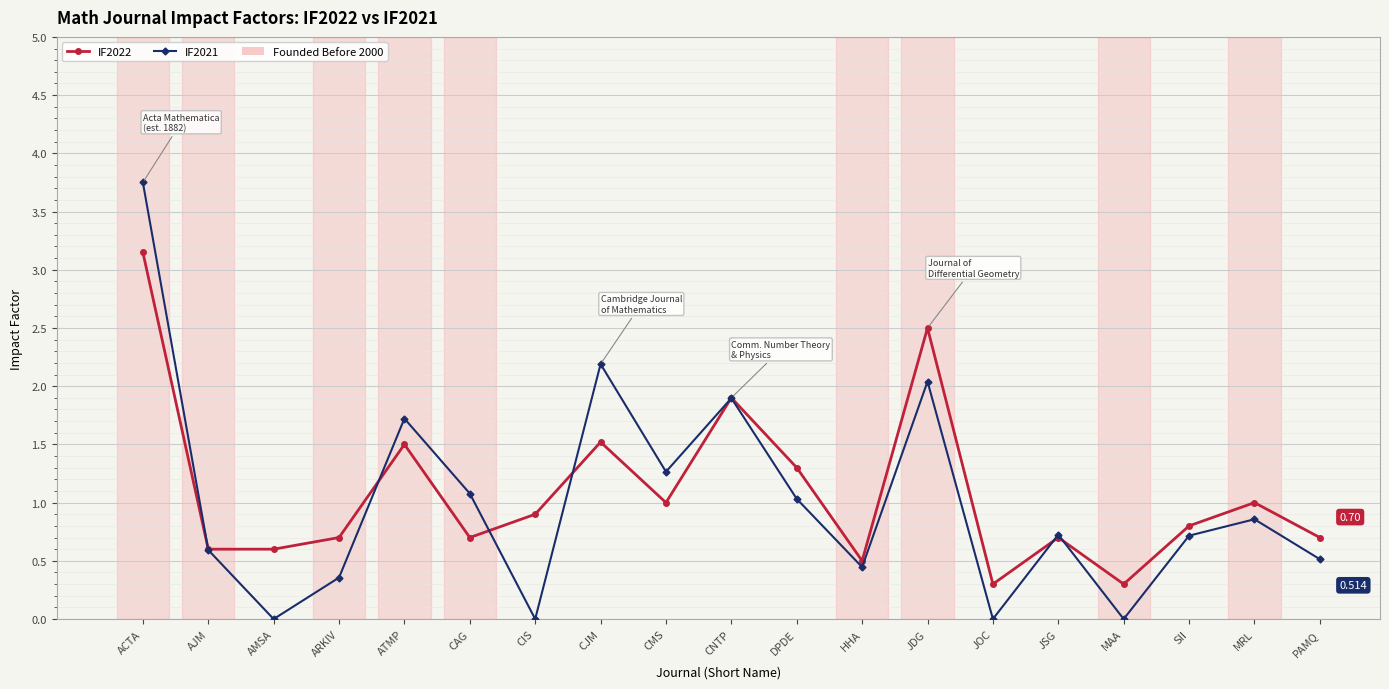

What is the label of the 12th point from the left?

HHA